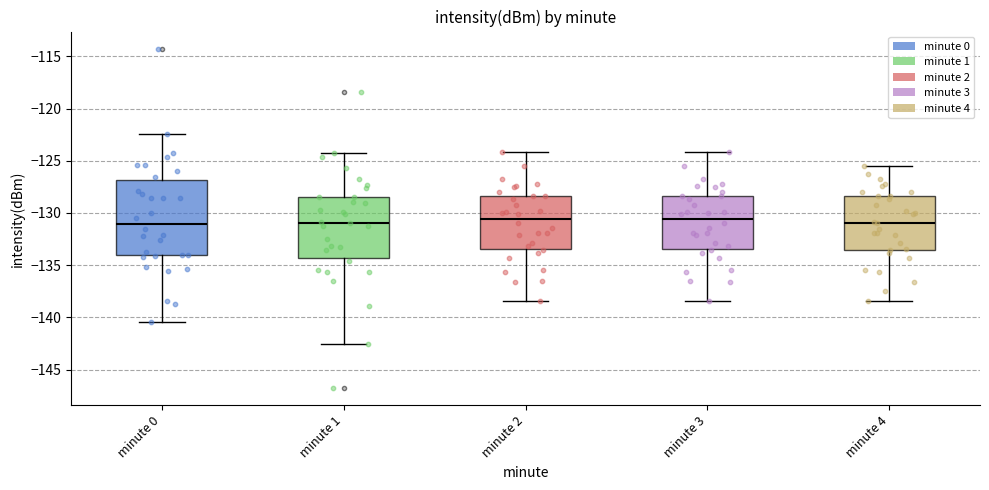

Reading left to right, read every box against the y-axis: the position of its median line, the range the box covers, and the ends of its whiskers. The values are not printed on the chart, so give them approximately, as read against the axis.

minute 0: median -131.0, box -134.0 to -127.0, whiskers -140.5 to -122.5
minute 1: median -131.0, box -134.5 to -128.5, whiskers -142.5 to -124.0
minute 2: median -130.5, box -133.5 to -128.5, whiskers -138.5 to -124.0
minute 3: median -130.5, box -133.5 to -128.5, whiskers -138.5 to -124.0
minute 4: median -131.0, box -133.5 to -128.5, whiskers -138.5 to -125.5